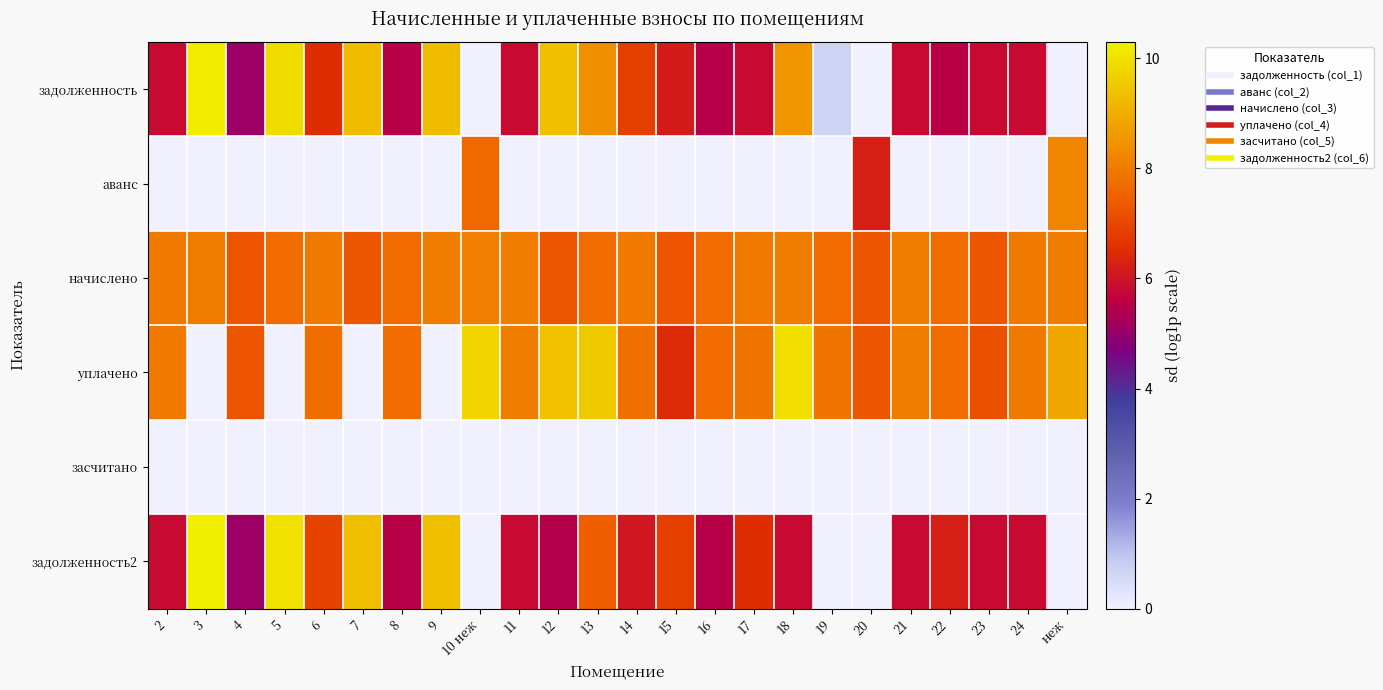

Reading left to right, what are all the values shown in this chart?

задолженность: 2=5.8	3=10.3	4=5.1	5=9.9	6=6.5	7=9.3	8=5.5	9=9.3	10 неж=0.0	11=5.8	12=9.4	13=8.4	14=6.8	15=6.2	16=5.5	17=5.8	18=8.5	19=0.7	20=0.0	21=5.8	22=5.5	23=5.8	24=5.8	неж=0.0
аванс: 2=0.0	3=0.0	4=0.0	5=0.0	6=0.0	7=0.0	8=0.0	9=0.0	10 неж=7.6	11=0.0	12=0.0	13=0.0	14=0.0	15=0.0	16=0.0	17=0.0	18=0.0	19=0.0	20=6.2	21=0.0	22=0.0	23=0.0	24=0.0	неж=8.2
начислено: 2=8.0	3=8.0	4=7.3	5=7.7	6=8.0	7=7.3	8=7.7	9=8.0	10 неж=8.1	11=8.0	12=7.3	13=7.7	14=8.0	15=7.3	16=7.7	17=8.0	18=8.0	19=7.7	20=7.3	21=8.0	22=7.7	23=7.3	24=8.0	неж=8.0
уплачено: 2=8.0	3=0.0	4=7.3	5=0.0	6=7.7	7=0.0	8=7.7	9=0.0	10 неж=9.7	11=8.0	12=9.4	13=9.6	14=7.8	15=6.5	16=7.7	17=7.9	18=10.0	19=7.9	20=7.3	21=8.0	22=7.7	23=7.2	24=8.0	неж=8.9
засчитано: 2=0.0	3=0.0	4=0.0	5=0.0	6=0.0	7=0.0	8=0.0	9=0.0	10 неж=0.0	11=0.0	12=0.0	13=0.0	14=0.0	15=0.0	16=0.0	17=0.0	18=0.0	19=0.0	20=0.0	21=0.0	22=0.0	23=0.0	24=0.0	неж=0.0
задолженность2: 2=5.8	3=10.3	4=5.1	5=10.0	6=6.9	7=9.3	8=5.5	9=9.4	10 неж=0.0	11=5.8	12=5.5	13=7.5	14=6.1	15=6.9	16=5.5	17=6.5	18=5.8	19=0.0	20=0.0	21=5.8	22=6.2	23=5.8	24=5.8	неж=0.0